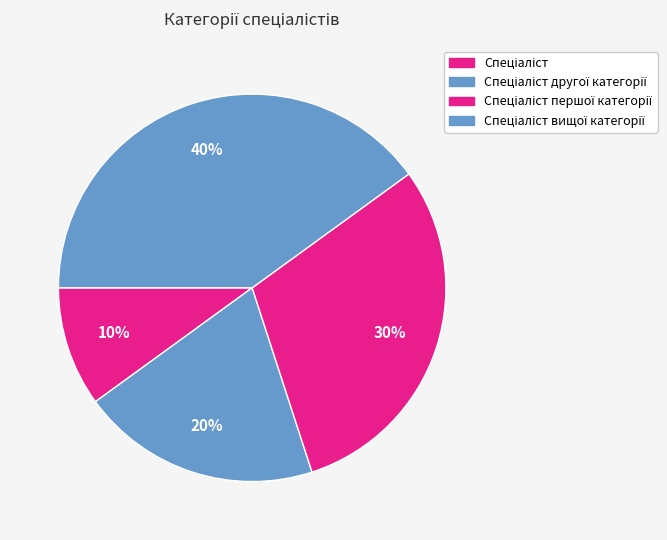

Count the number of slices in the pie.

4